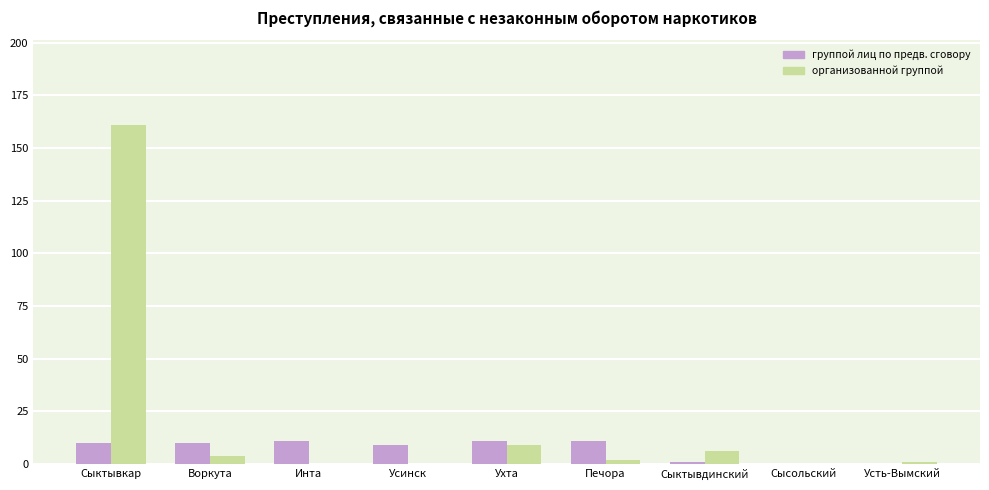

What is the greatest value displayed?

161